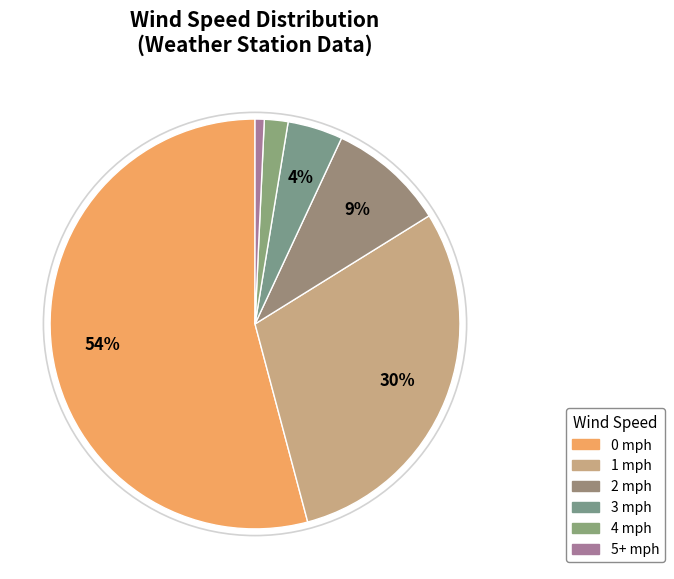

How many slices are in this pie chart?

6